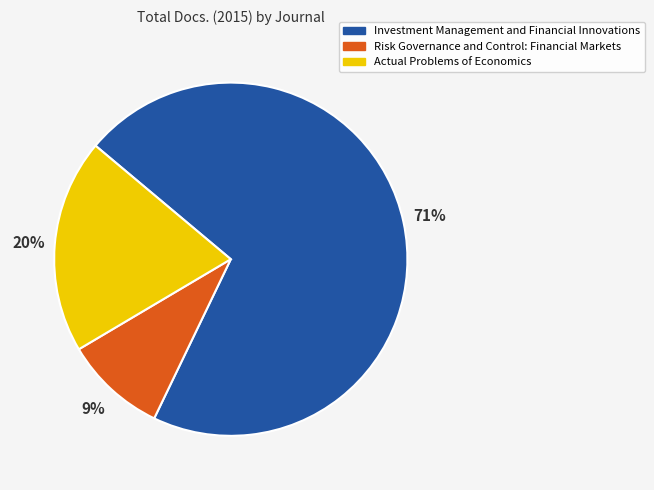

To the nearest percent, what percentage of the pie is Risk Governance and Control: Financial Markets?

9%